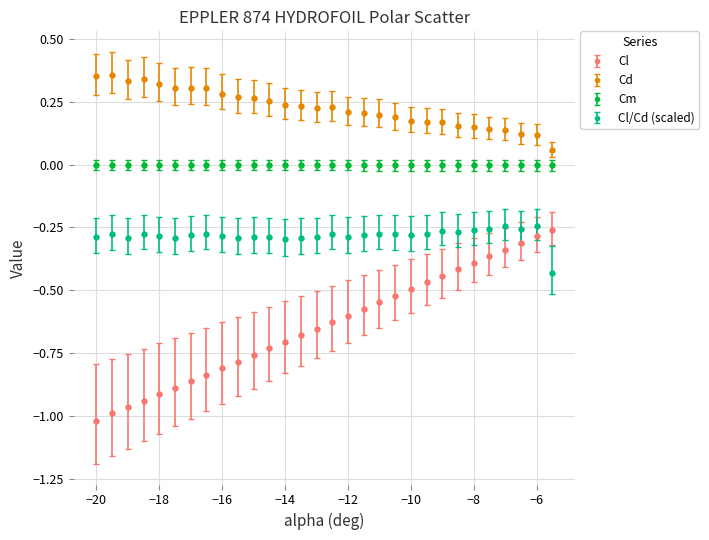

Which series has the largest range (max minus min)?

Cl